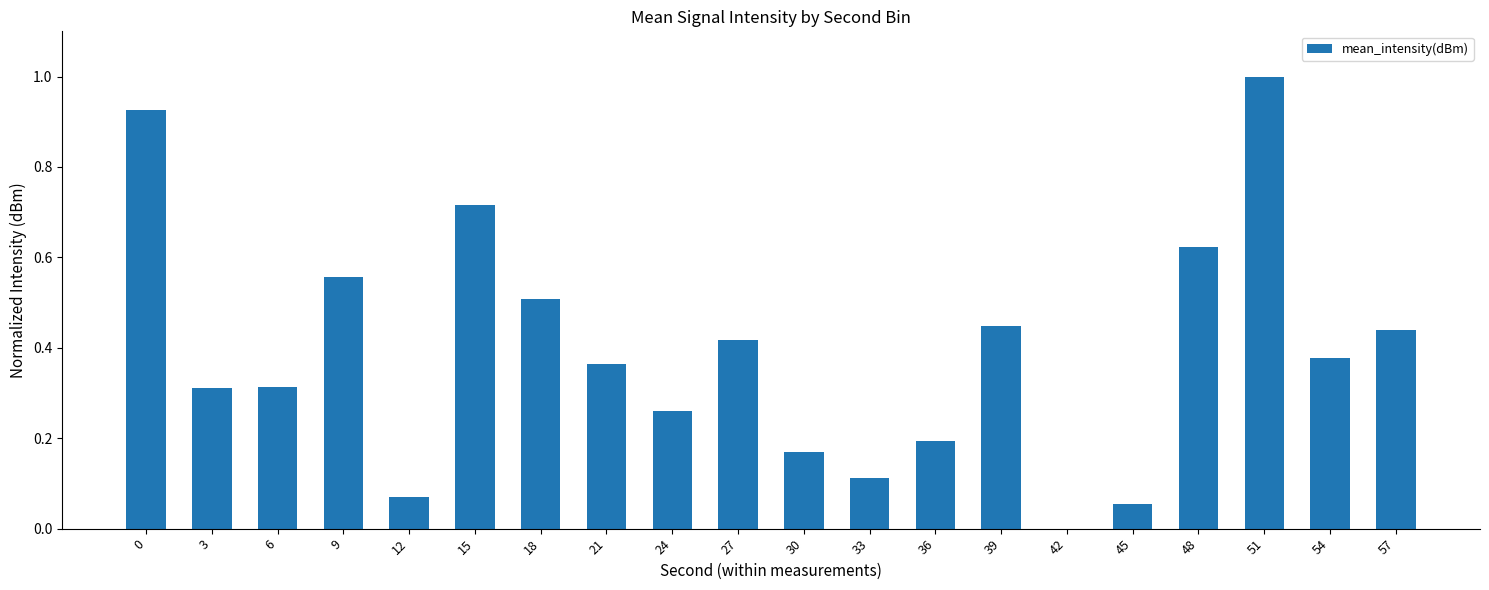

The value at 39 is 0.1. True or false?

False